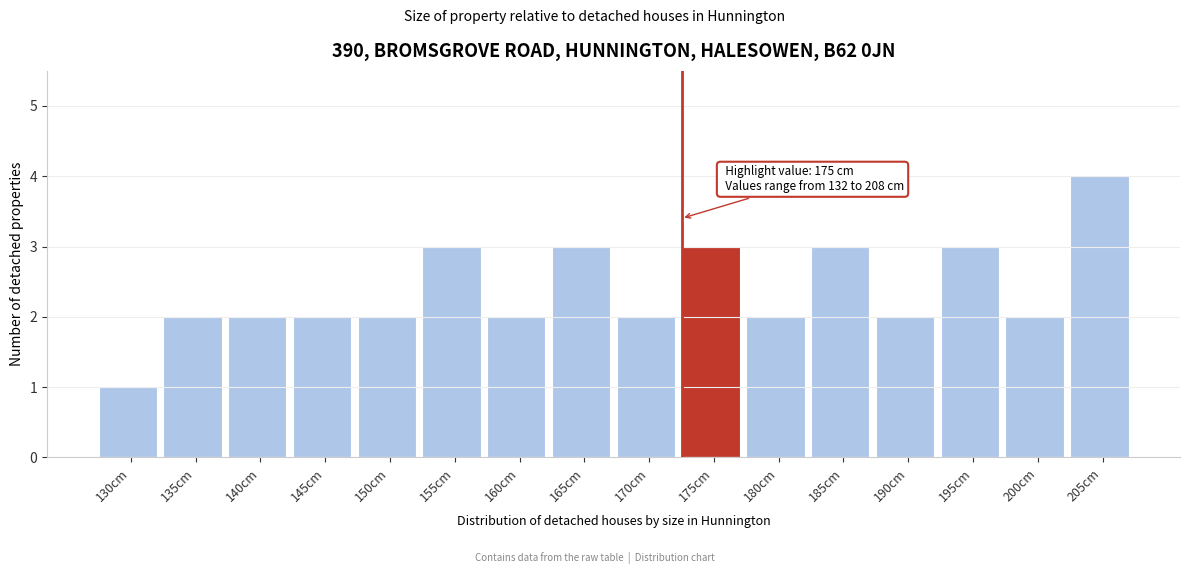

Reading left to right, list all the values displayed in this chart.

1	2	2	2	2	3	2	3	2	3	2	3	2	3	2	4